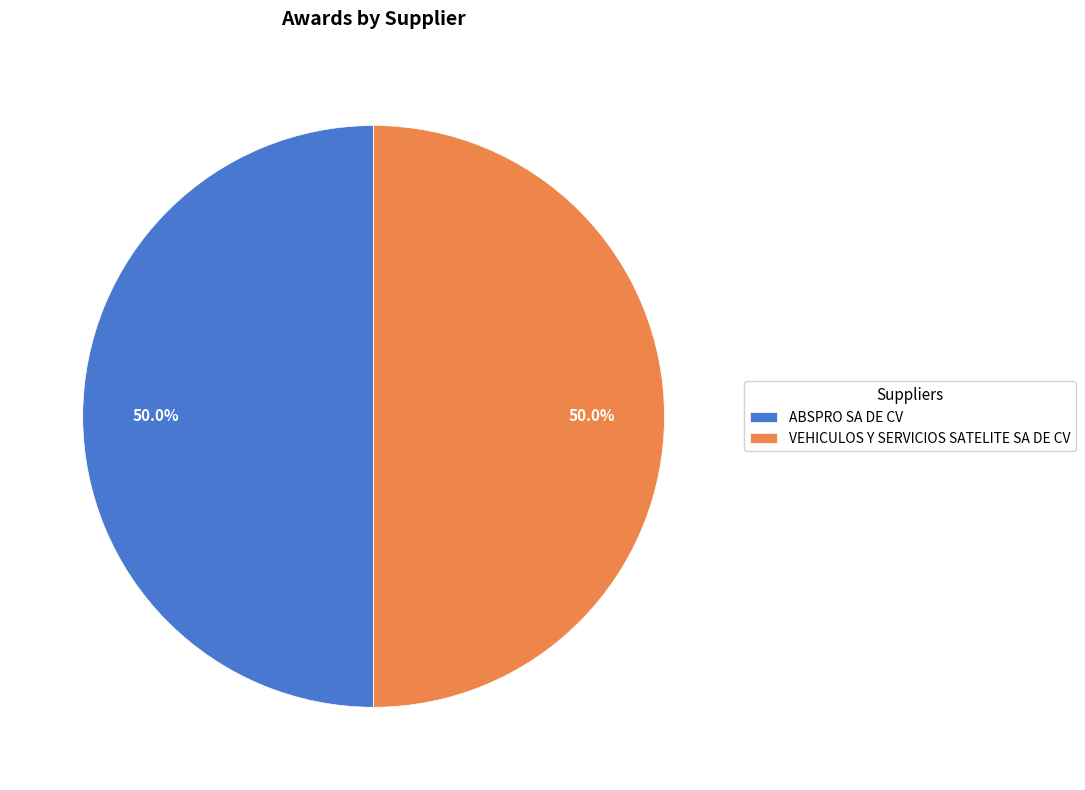

To the nearest percent, what percentage of the pie is ABSPRO SA DE CV?

50%